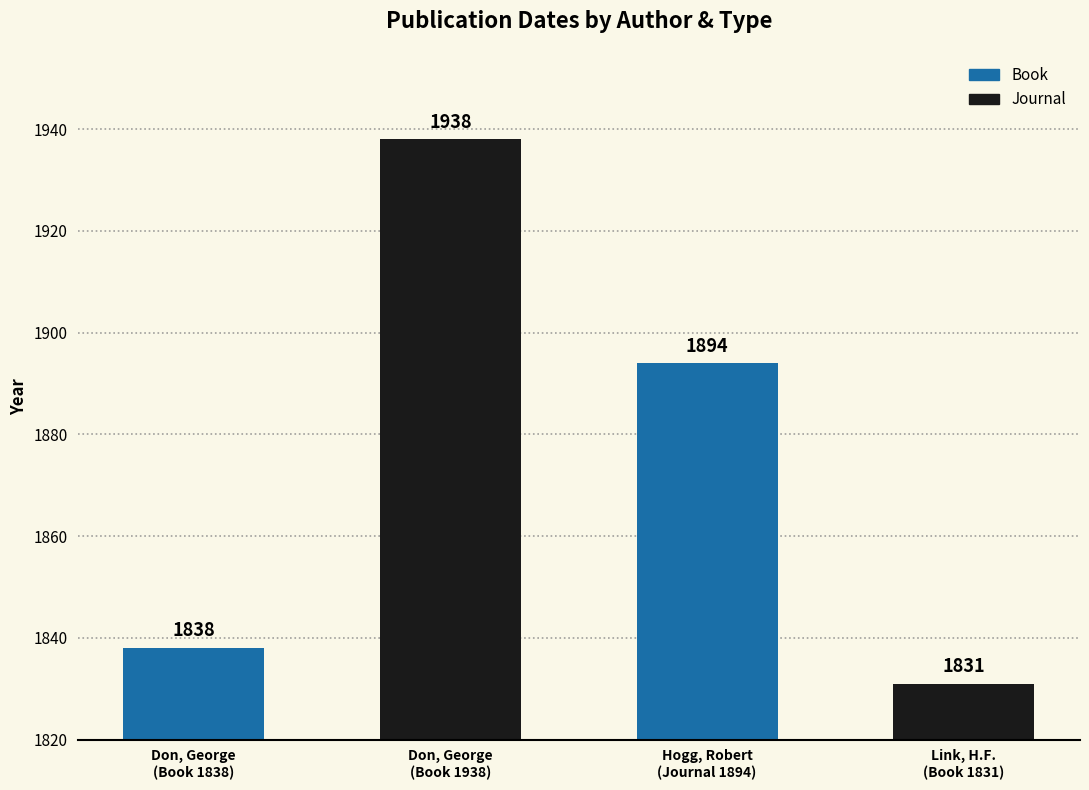

What is the difference between the second highest and minimum values?

63